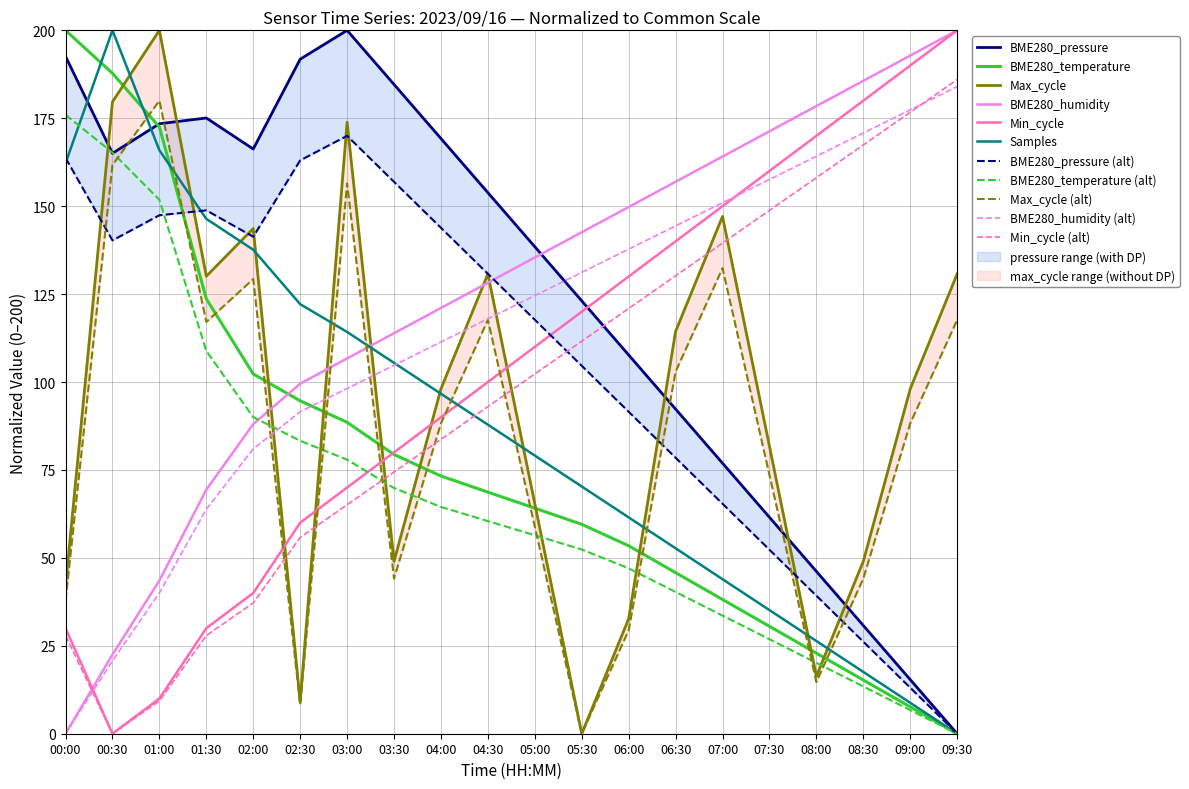

The Samples series shows 87.9 at 04:30. True or false?

True